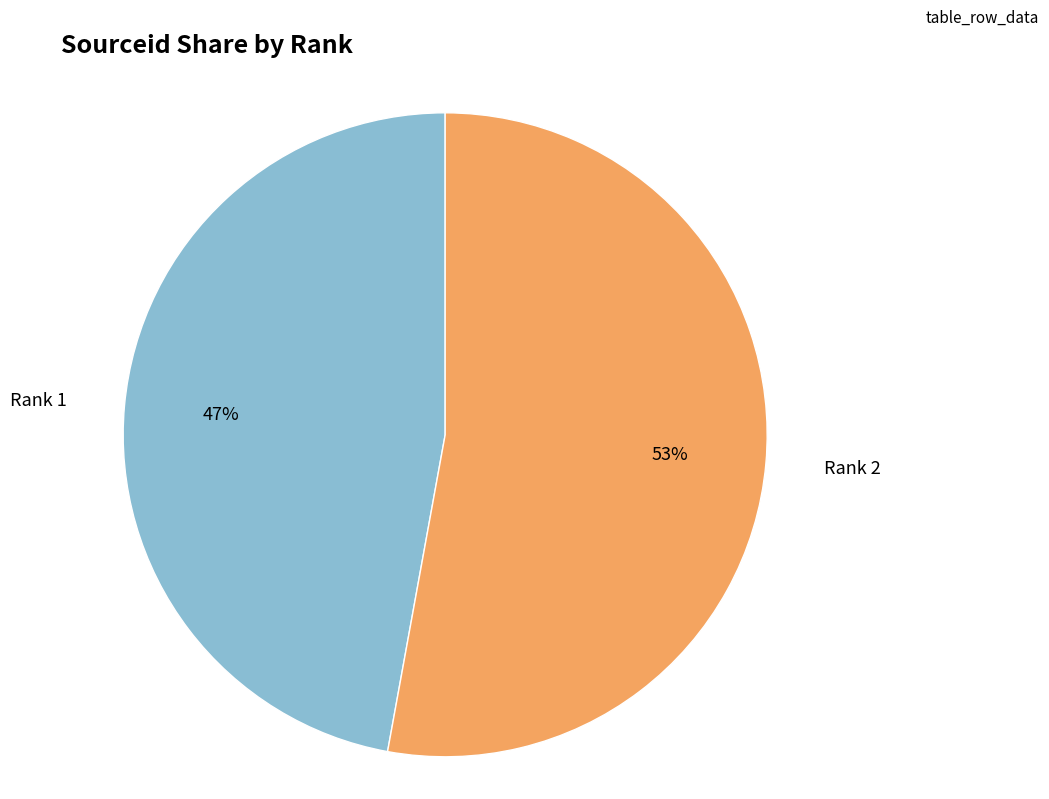

Is there a majority slice in this chart?

Yes